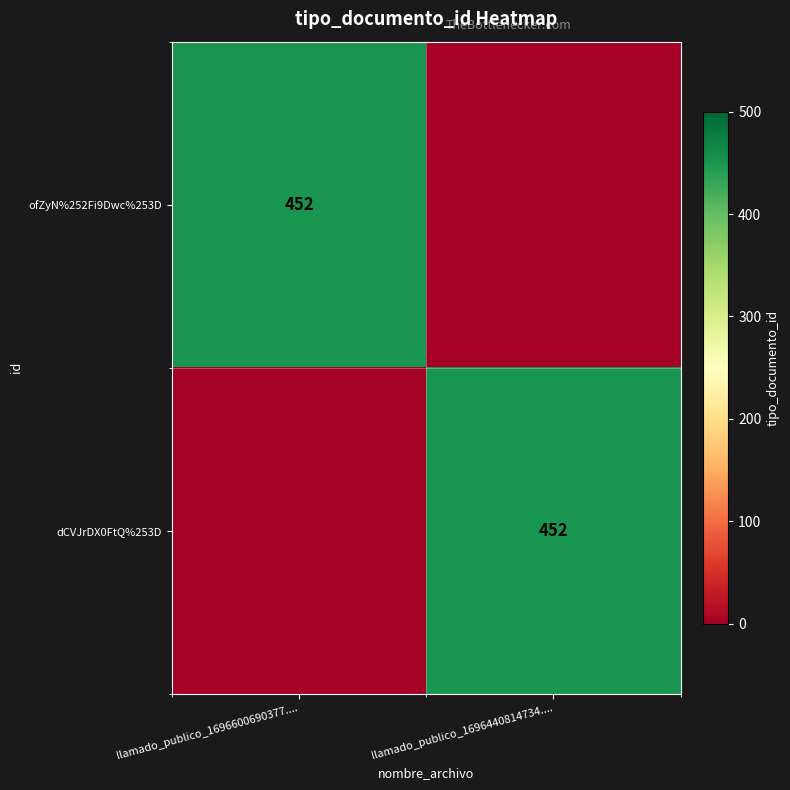

The value of ofZyN%252Fi9Dwc%253D at llamado_publico_1696600690377.... is 637. True or false?

False